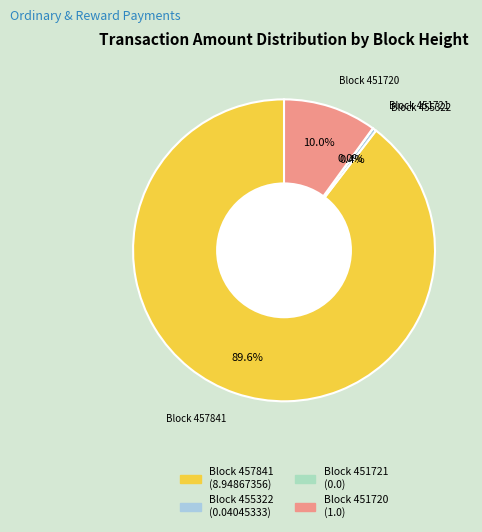

Combined, what portion of the pie is Block 455322 and Block 457841?

90.0%